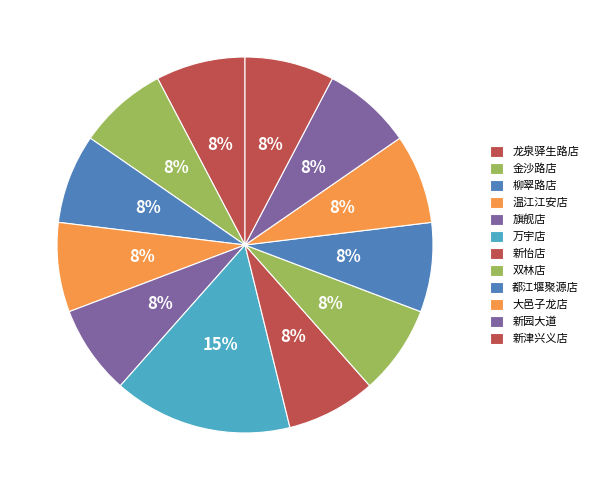

How many slices are in this pie chart?

12